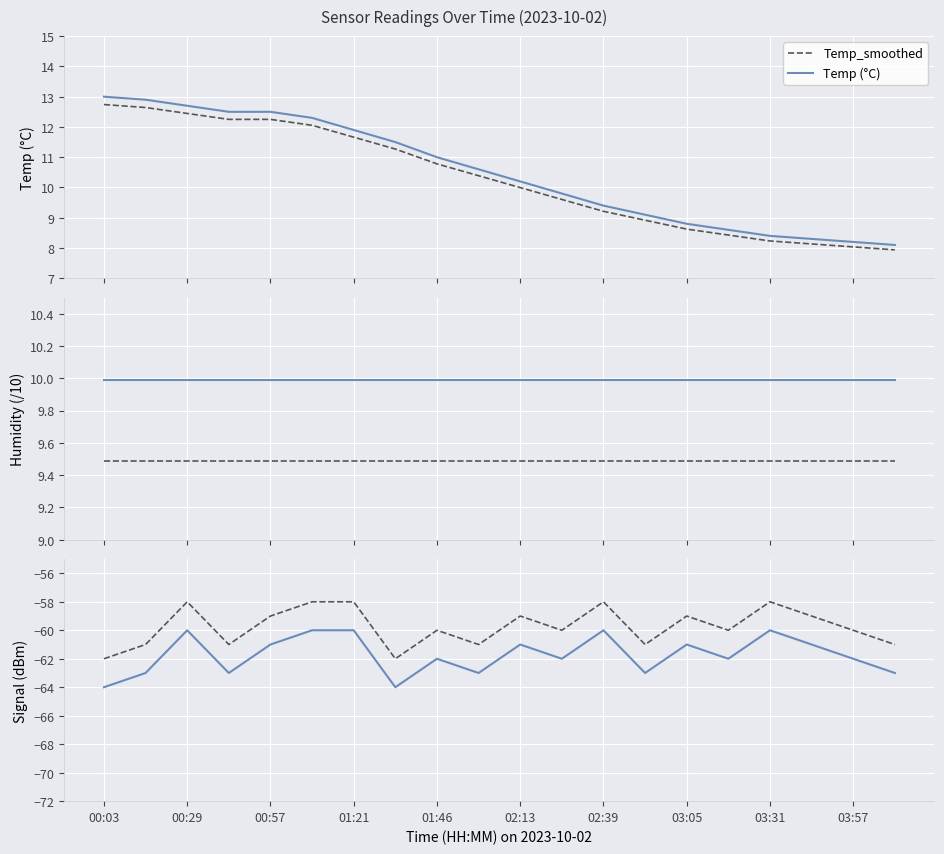

Reading left to right, what are all the values shown in this chart?

Temp_smoothed: 12.7	12.6	12.4	12.2	12.2	12.1	11.7	11.3	10.8	10.4	10.0	9.6	9.2	8.9	8.6	8.4	8.2	8.1	8.0	7.9
Temp (°C): 13.0	12.9	12.7	12.5	12.5	12.3	11.9	11.5	11.0	10.6	10.2	9.8	9.4	9.1	8.8	8.6	8.4	8.3	8.2	8.1
Humidity_ref: 9.5	9.5	9.5	9.5	9.5	9.5	9.5	9.5	9.5	9.5	9.5	9.5	9.5	9.5	9.5	9.5	9.5	9.5	9.5	9.5
Humidity/10: 10.0	10.0	10.0	10.0	10.0	10.0	10.0	10.0	10.0	10.0	10.0	10.0	10.0	10.0	10.0	10.0	10.0	10.0	10.0	10.0
Signal_ref: -62.0	-61.0	-58.0	-61.0	-59.0	-58.0	-58.0	-62.0	-60.0	-61.0	-59.0	-60.0	-58.0	-61.0	-59.0	-60.0	-58.0	-59.0	-60.0	-61.0
Signal (dBm): -64.0	-63.0	-60.0	-63.0	-61.0	-60.0	-60.0	-64.0	-62.0	-63.0	-61.0	-62.0	-60.0	-63.0	-61.0	-62.0	-60.0	-61.0	-62.0	-63.0